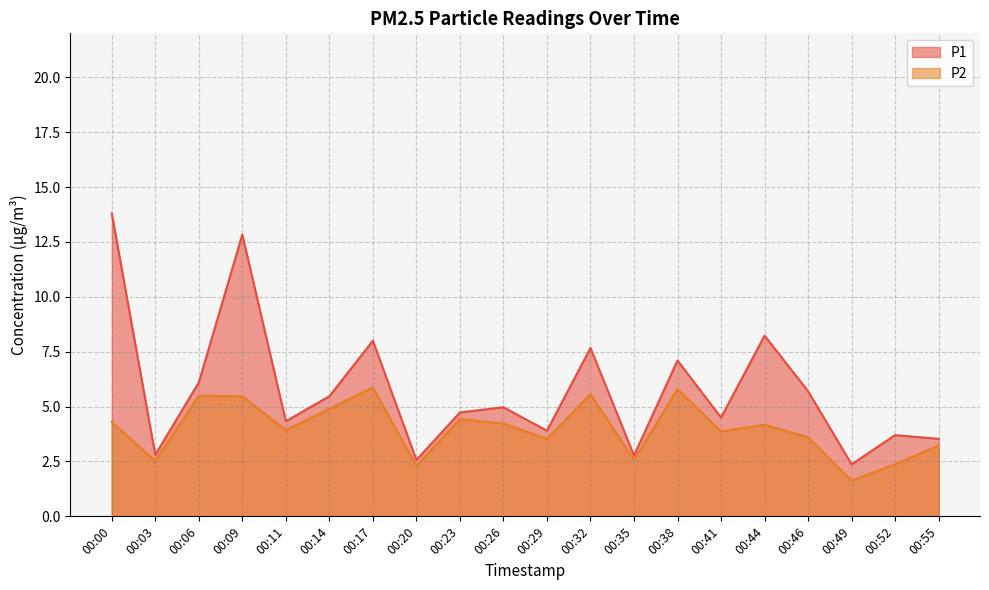

Is the value of P2 at 00:46 greater than the value of P1 at 00:14?

No